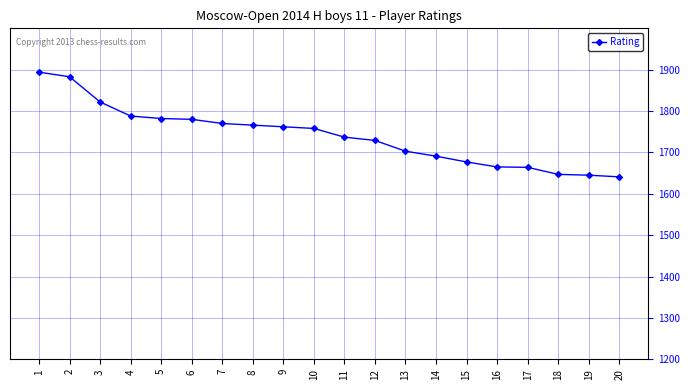

Approximately how many times larger is the value at 2 compared to 10?

1.1